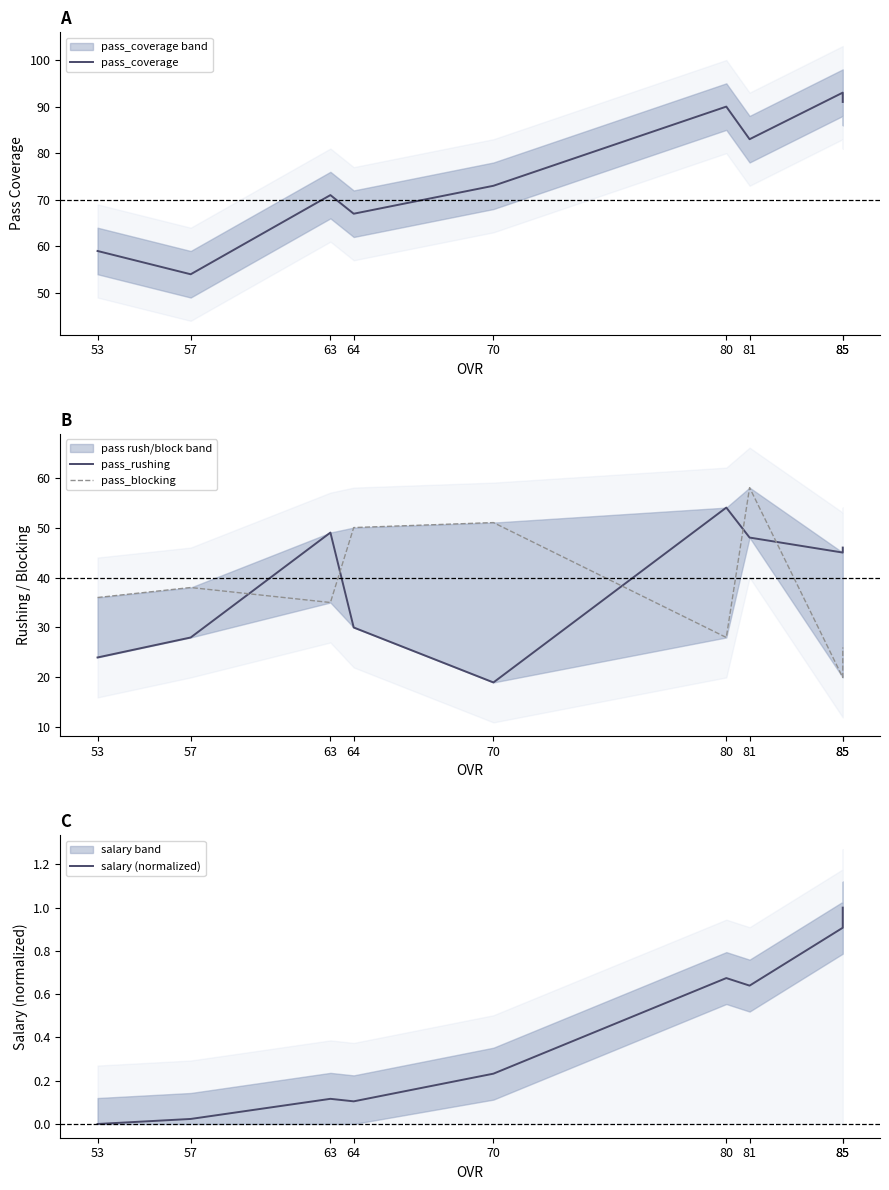

How many lines are shown in the chart?

4